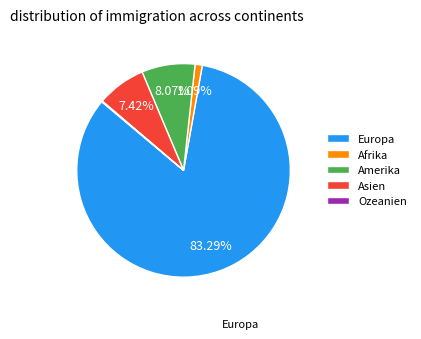

The Afrika slice represents 1% of the pie. True or false?

True